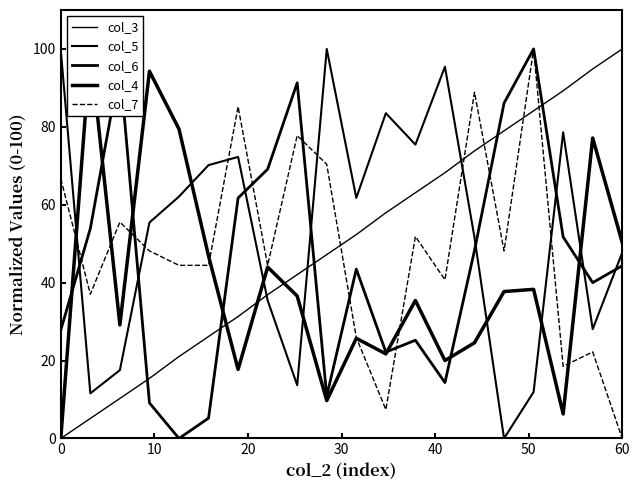

Reading left to right, transcribe all the data shown in this chart.

col_3: 0.0	5.1	10.3	15.4	21.0	26.2	31.3	36.9	42.1	47.2	52.3	57.9	63.1	68.2	73.8	79.0	84.1	89.3	94.9	100.0
col_5: 99.6	11.6	17.5	55.4	62.1	70.2	72.3	35.4	13.7	100.0	61.8	83.5	75.4	95.4	51.6	0.0	11.9	78.6	28.1	47.7
col_6: 27.8	53.9	95.7	9.1	0.0	5.2	61.7	69.1	91.3	10.9	43.5	22.2	25.2	14.3	48.3	86.1	100.0	51.7	40.0	44.3
col_4: 0.0	100.0	29.1	94.3	79.4	46.9	17.7	44.0	36.6	9.7	25.7	21.7	35.4	20.0	24.6	37.7	38.3	6.3	77.1	50.3
col_7: 66.7	37.0	55.6	48.1	44.4	44.4	85.2	44.4	77.8	70.4	25.9	7.4	51.9	40.7	88.9	48.1	100.0	18.5	22.2	0.0